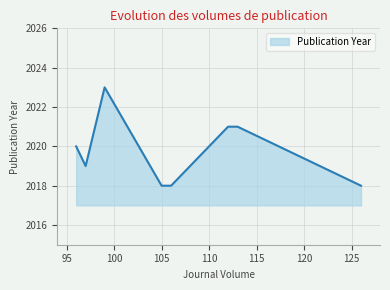

What is the average value?

2020